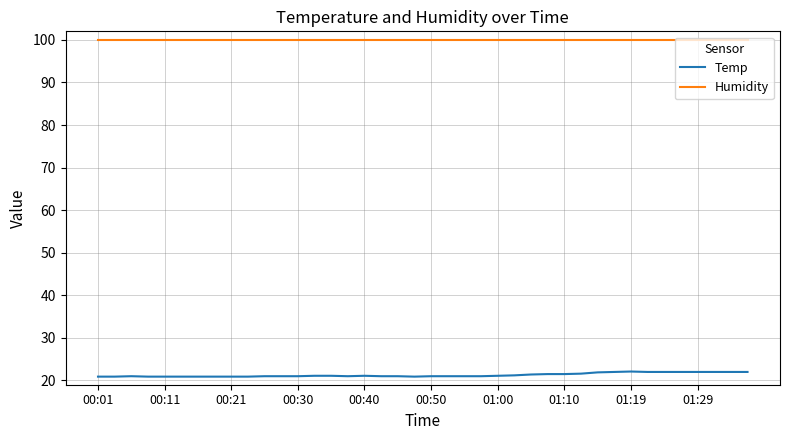

Which series has the largest total across all categories?

Humidity